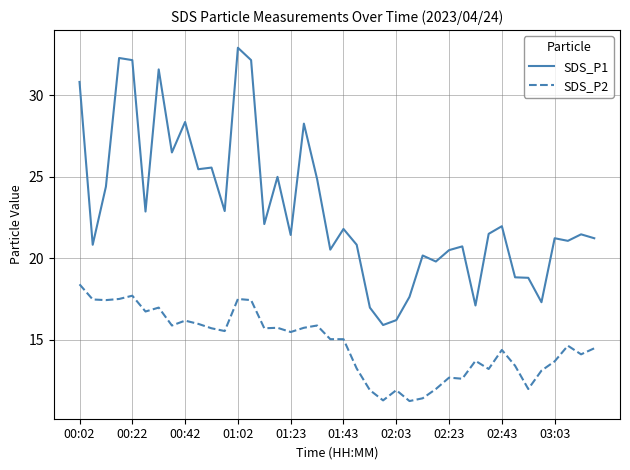

What are all the series names shown in the legend?

SDS_P1, SDS_P2